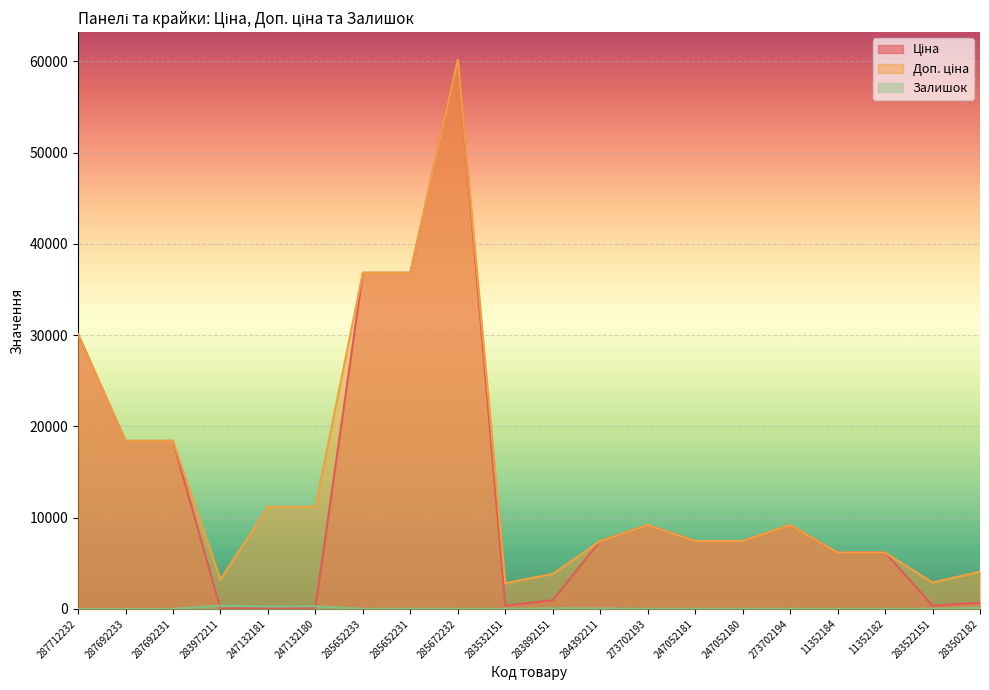

What are all the series names shown in the legend?

Ціна, Доп. ціна, Залишок